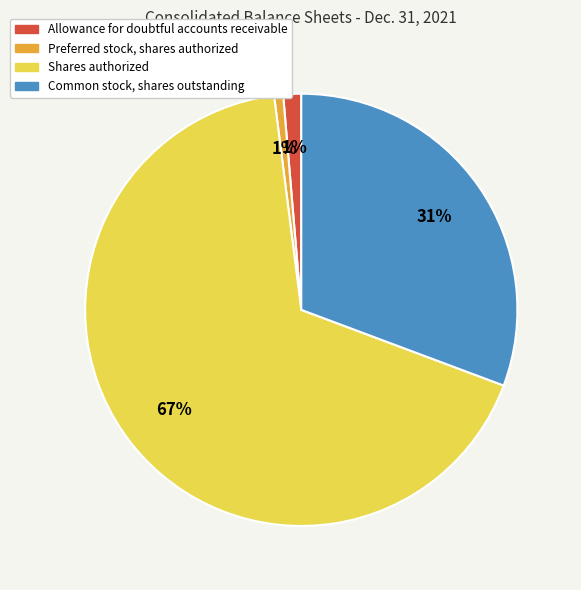

Between Allowance for doubtful accounts receivable and Shares authorized, which is larger?

Shares authorized